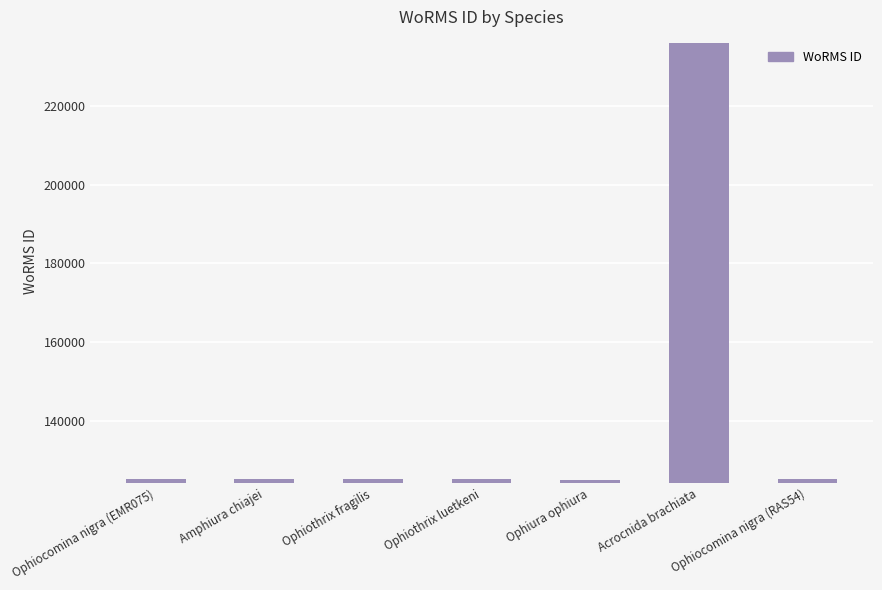

What is the difference between the values at Acrocnida brachiata and Ophiocomina nigra (EMR075)?

111103